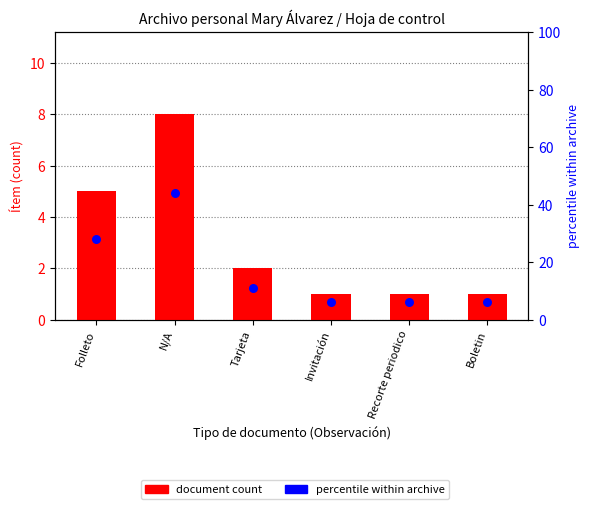

Which series reaches the minimum Y coordinate?

document count